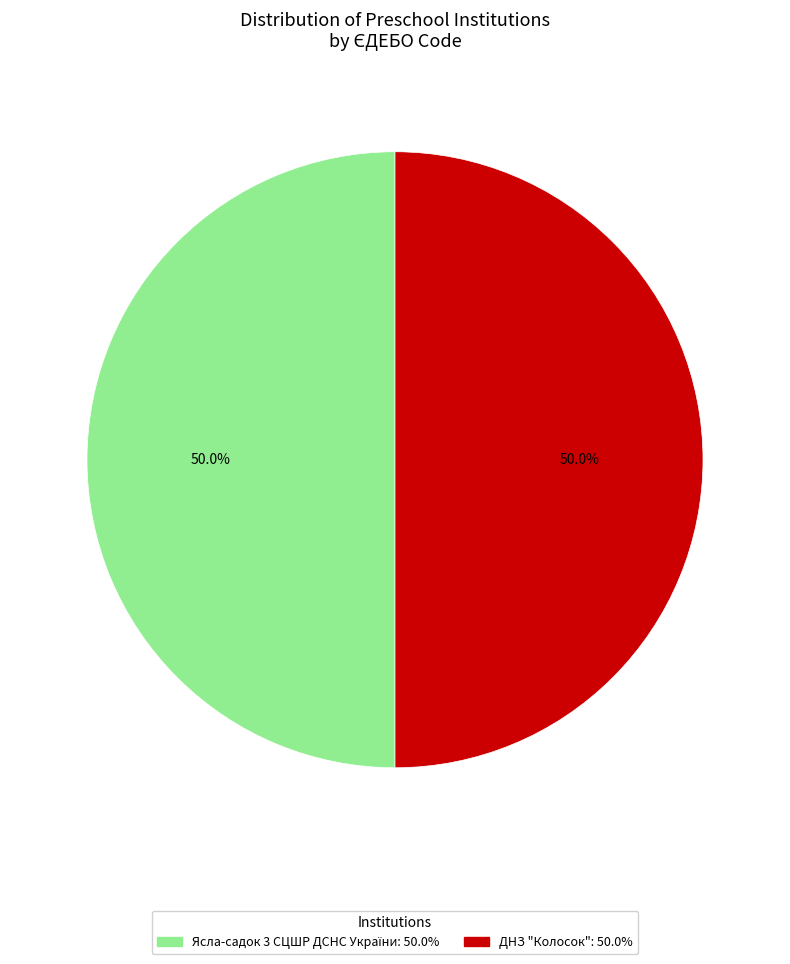

What portion of the pie excludes ДНЗ "Колосок"?

50.0%